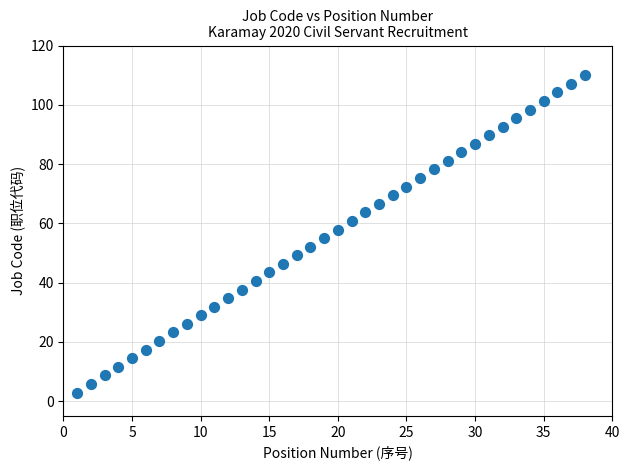

What is the range of Y values (max minus min)?

107.1